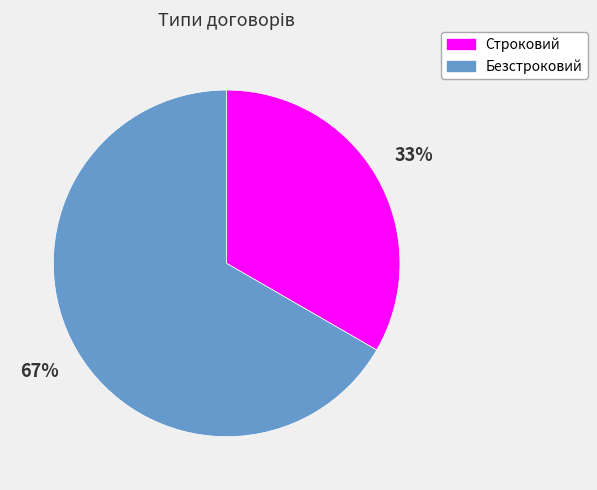

What percentage is the Безстроковий slice, to the nearest percent?

67%